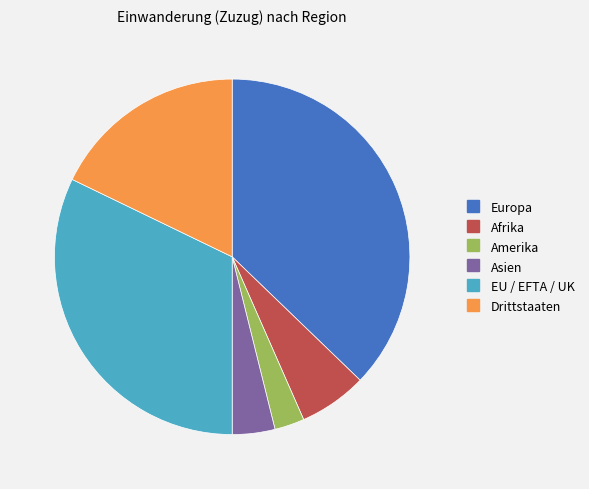

Does Europa account for over 50% of the chart?

No